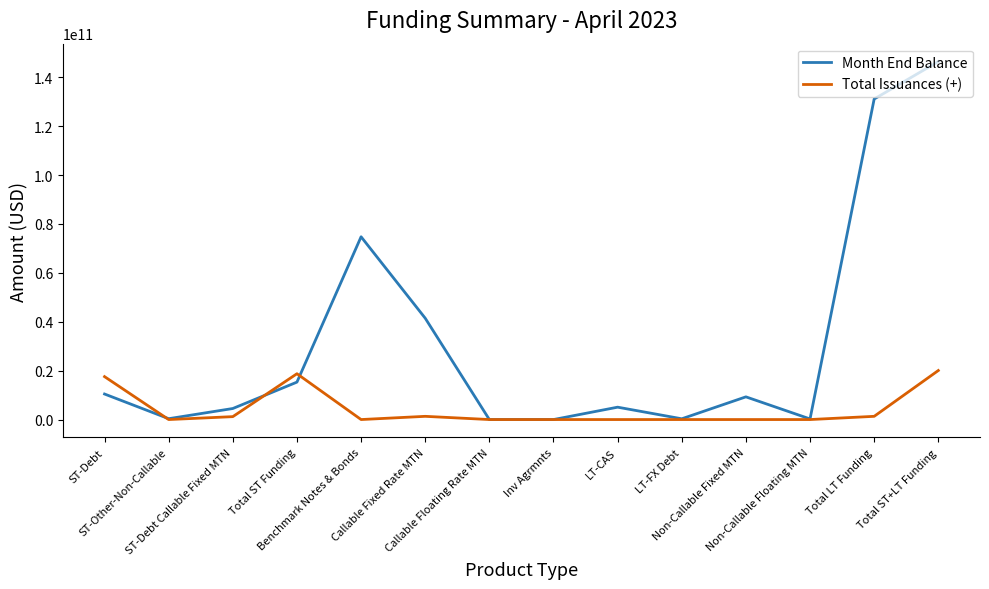

Which series has the widest spread of values?

Month End Balance